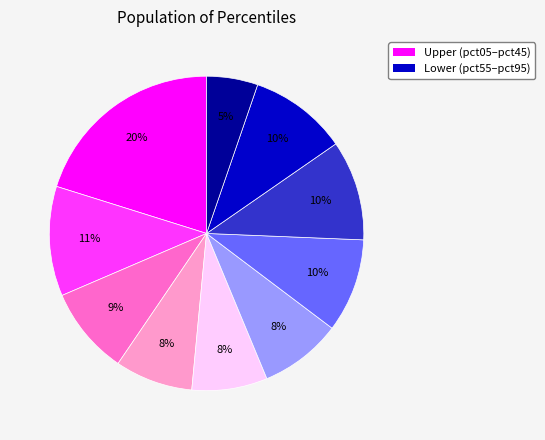

Does any single category account for the majority?

No